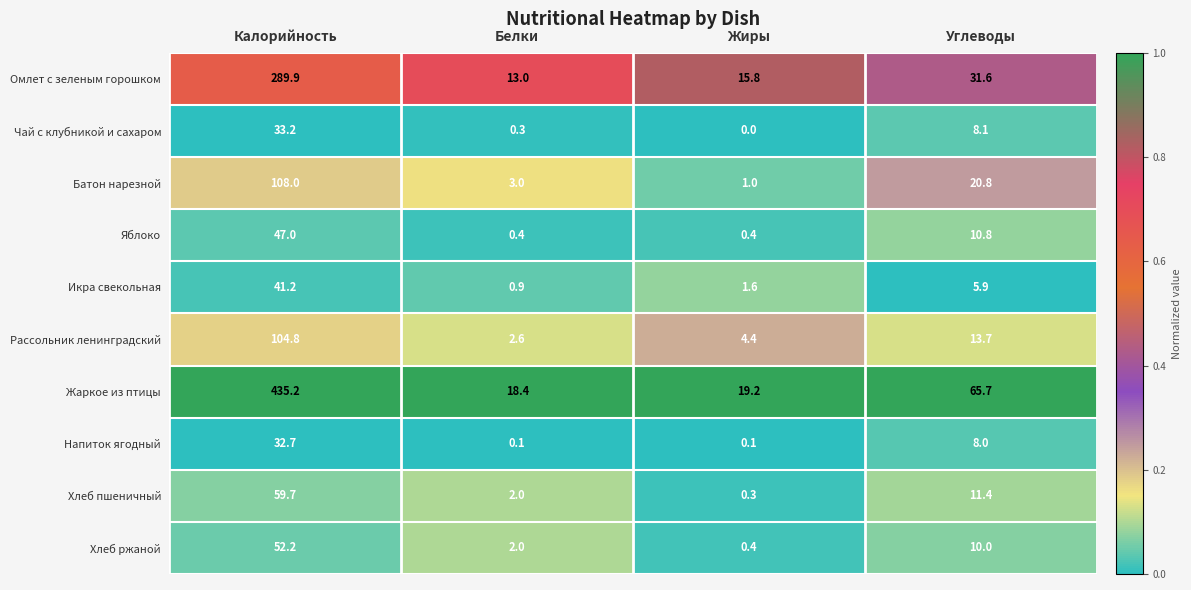

Which series has the largest range (max minus min)?

Жаркое из птицы